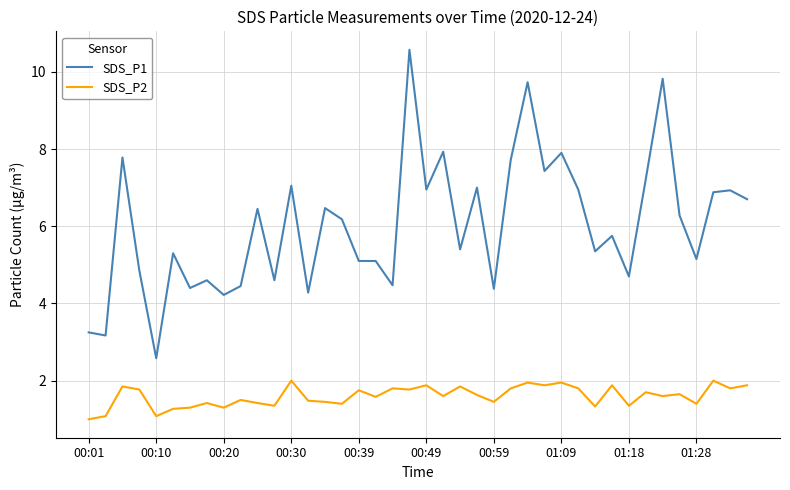

How many series are shown in this chart?

2